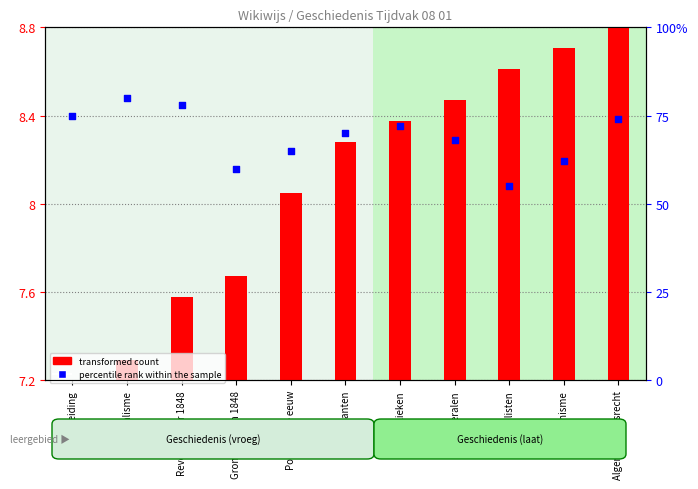

Which series has the largest total across all categories?

percentile rank within the sample